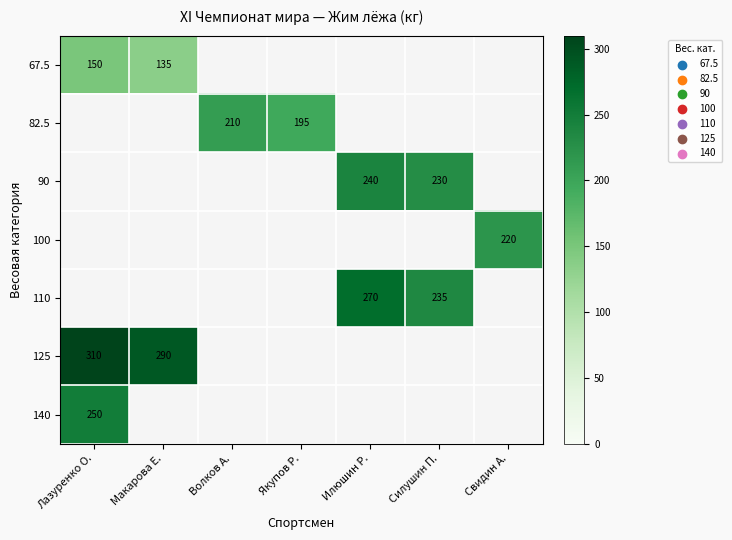

True or false: 90 has a value of 240 at Илюшин Р..

True